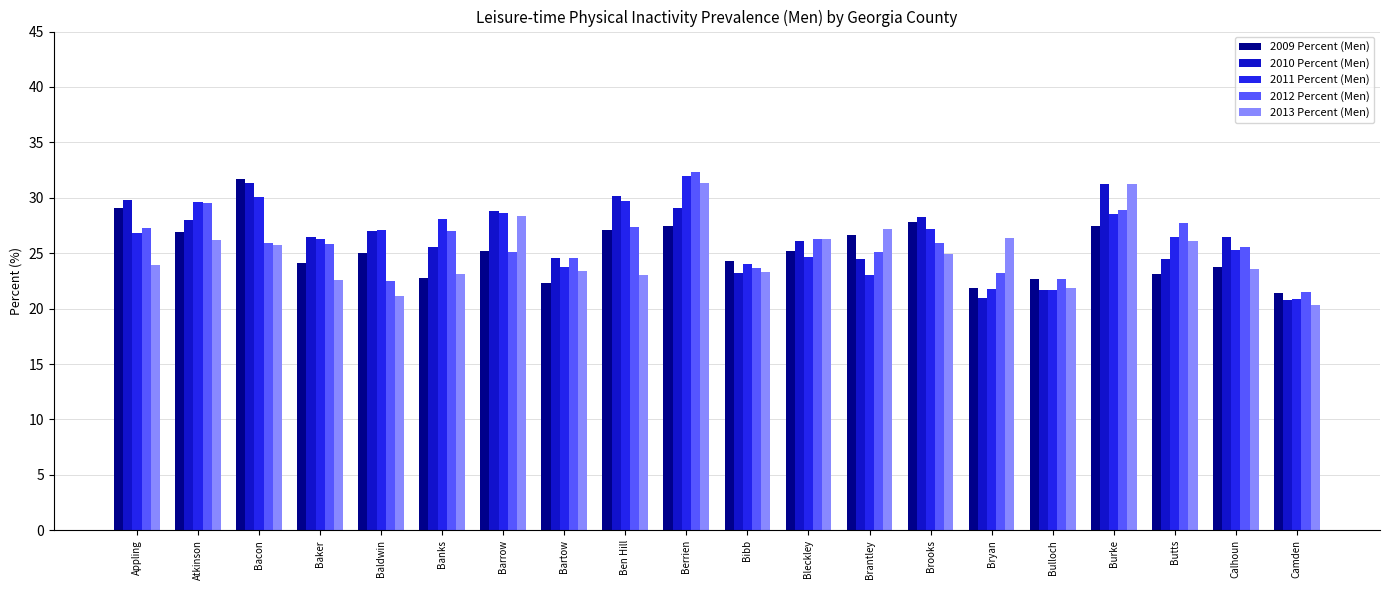

What is the maximum value shown in the chart?

32.3